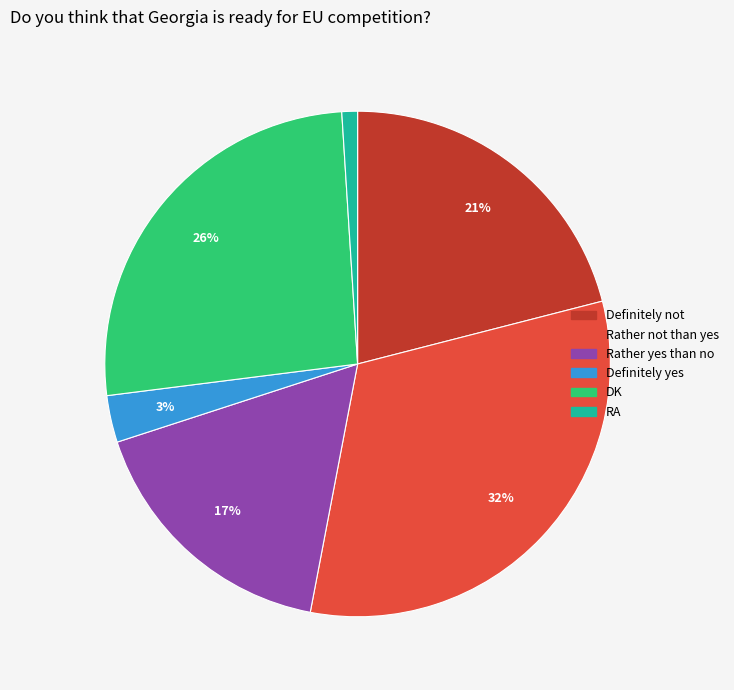

Between Rather yes than no and Definitely yes, which is larger?

Rather yes than no